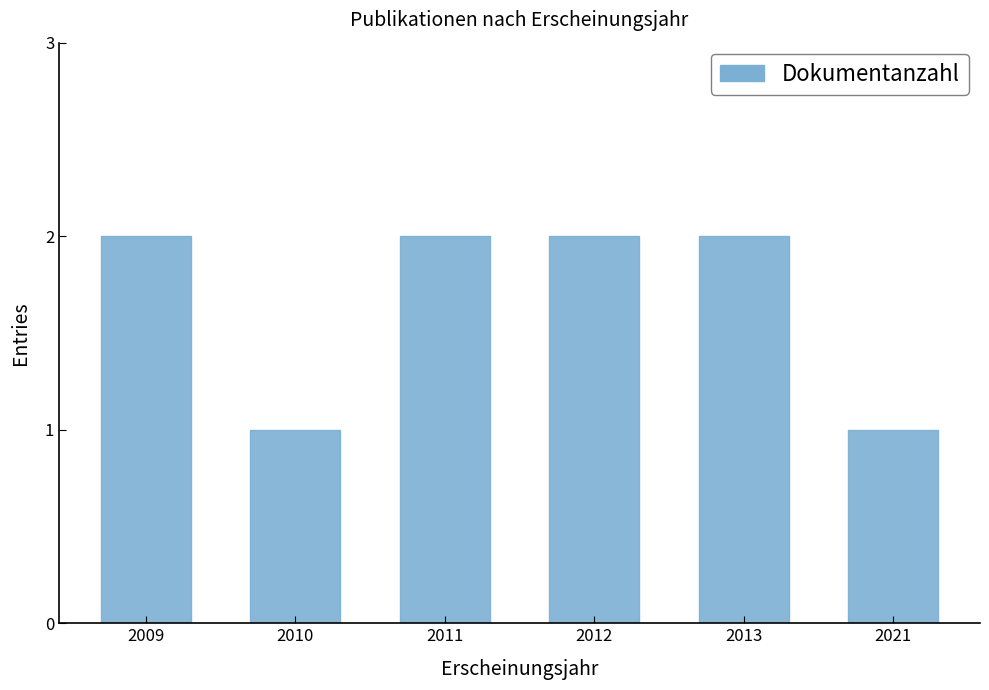

What is the average value?

2